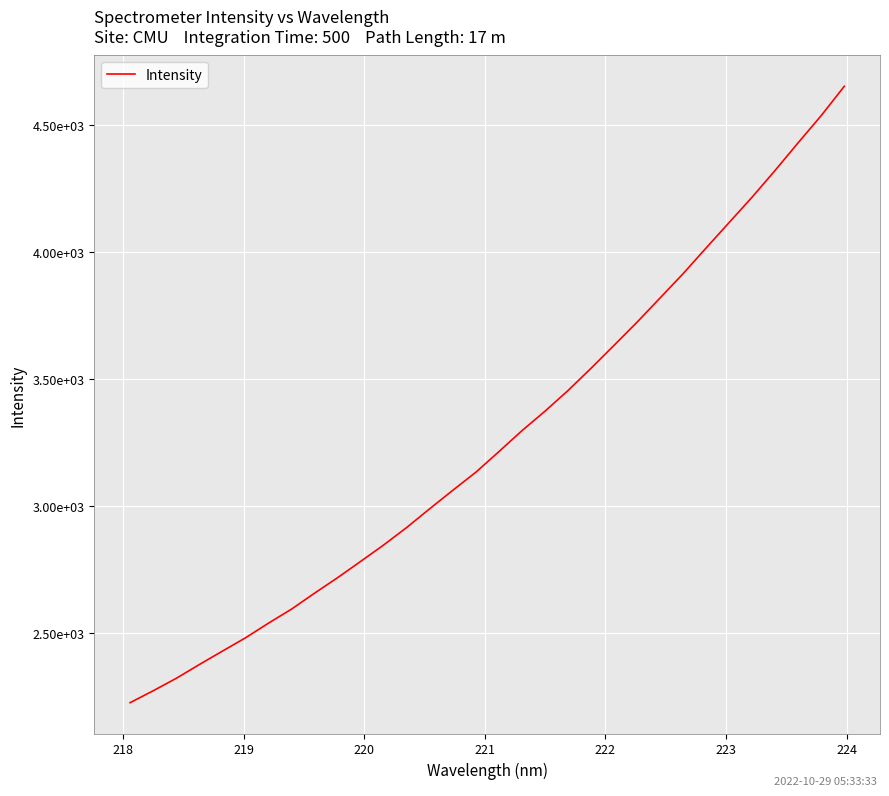

What is the value of the 11th point from the left?

2783.3